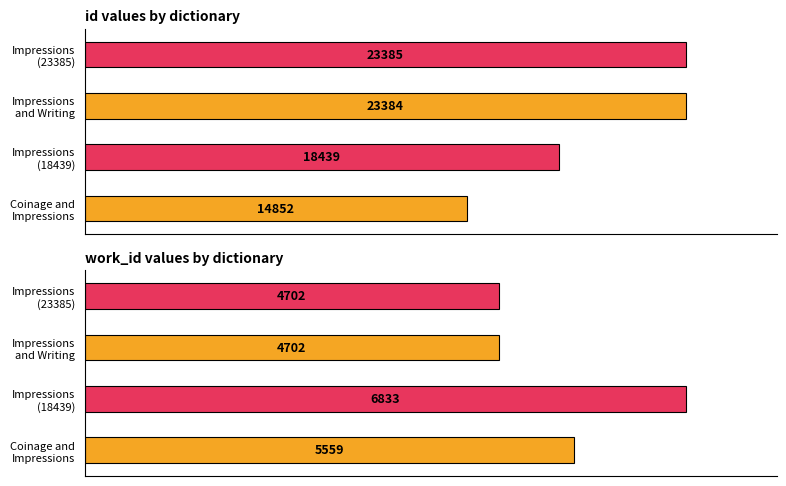

Reading left to right, transcribe all the data shown in this chart.

id: 14852	18439	23384	23385
work_id: 5559	6833	4702	4702